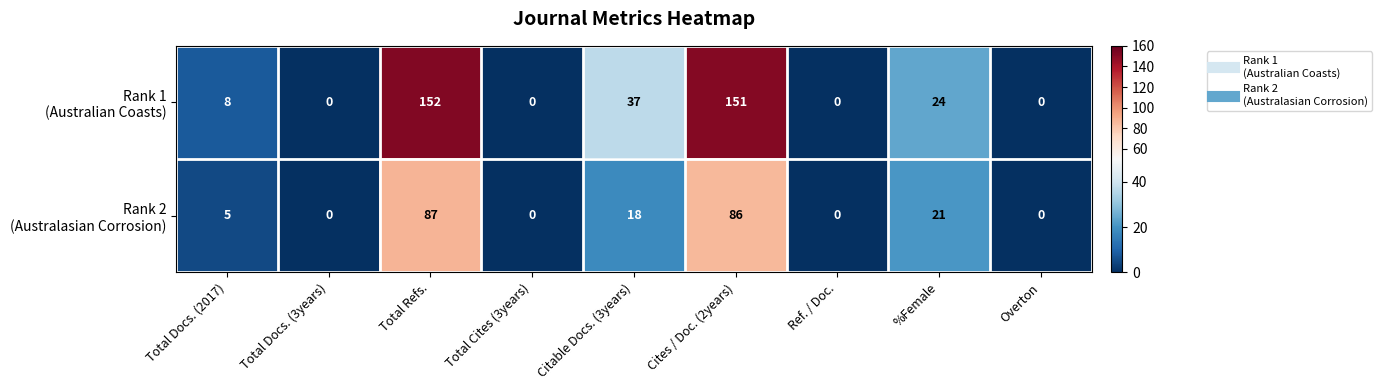

At how many categories does at least one series exceed 25?

3